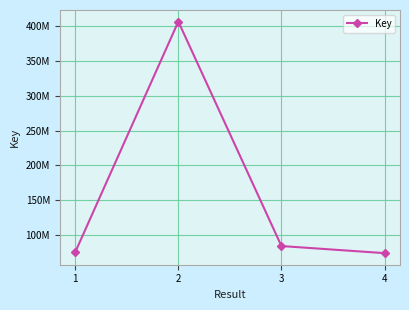

Is this an area chart (filled region under the line)?

No